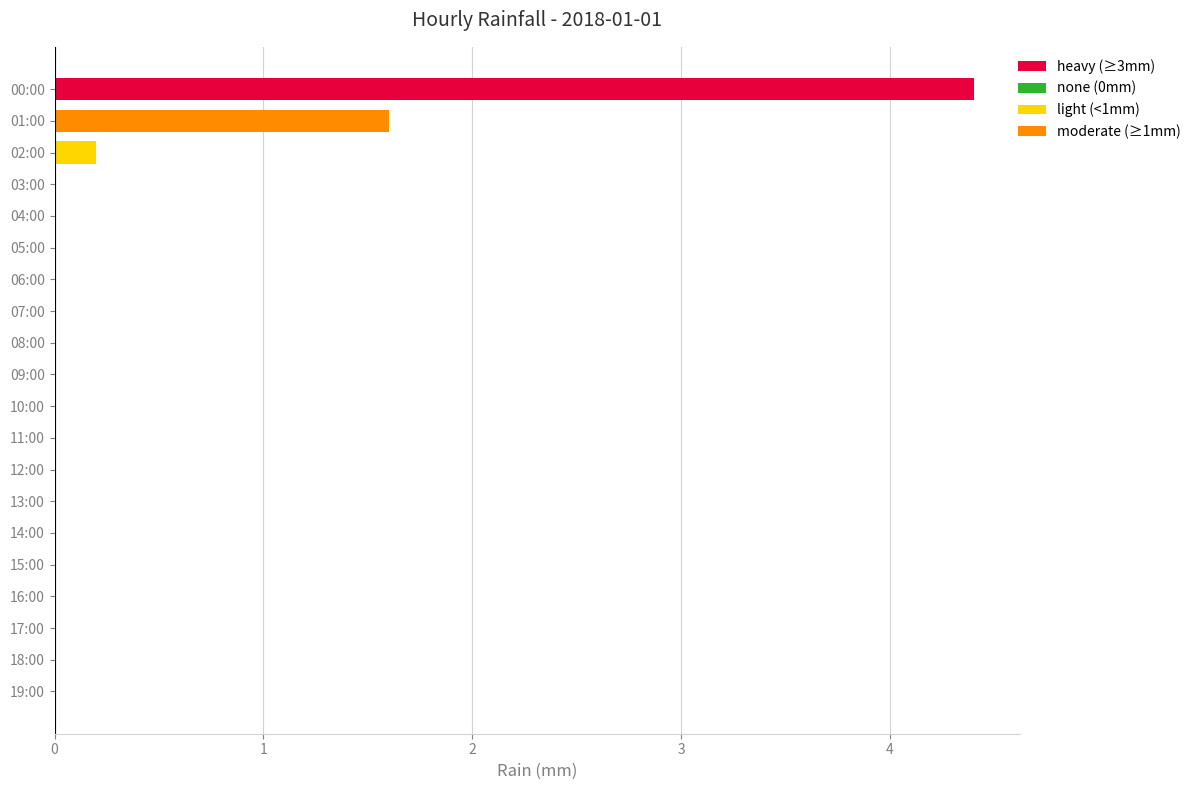

Is it true that the value at 16:00 is -2.7?

False